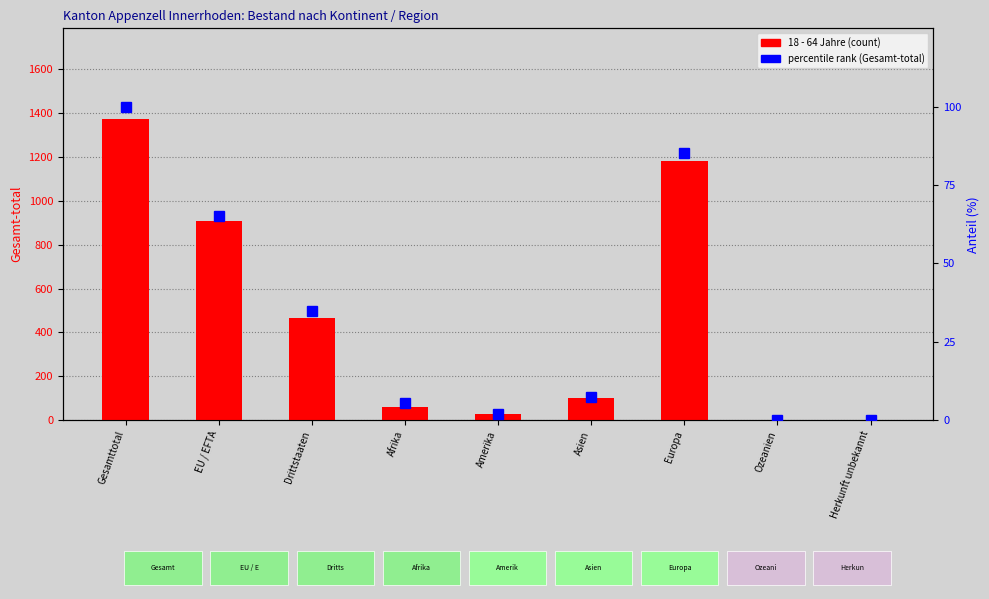

How many values in the 18 - 64 Jahre series are below 102?

4